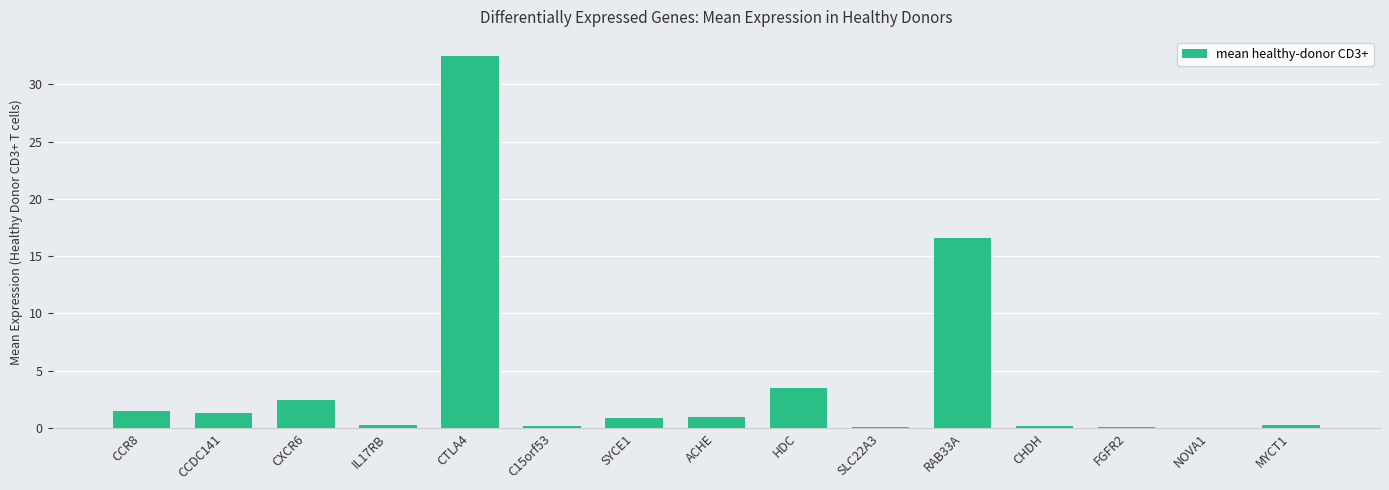

What is the sum of all values?

60.6